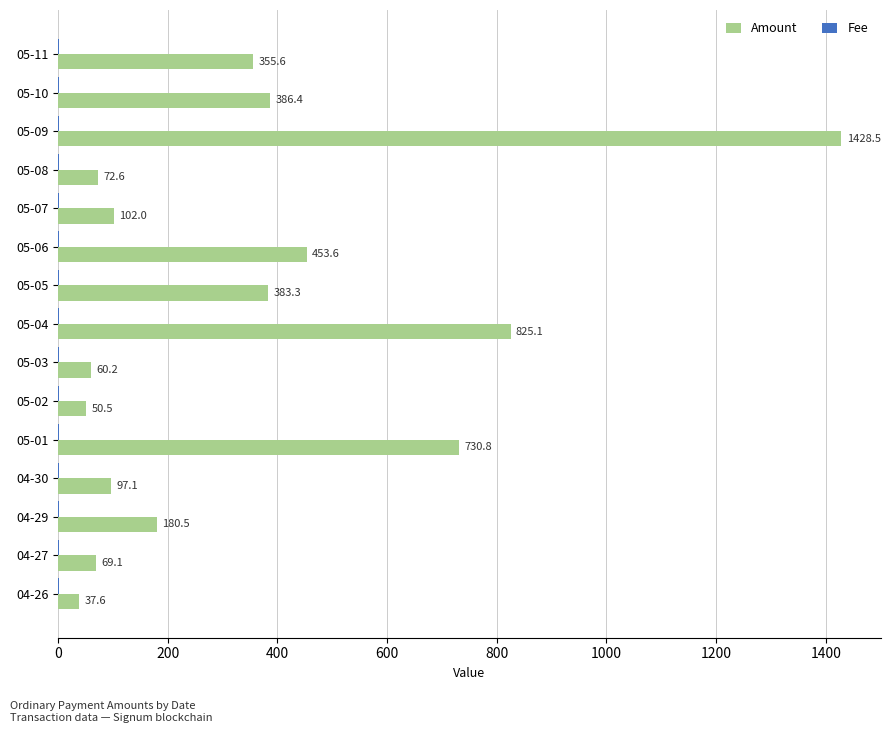

What is the total value across all series at 04-30?

98.1